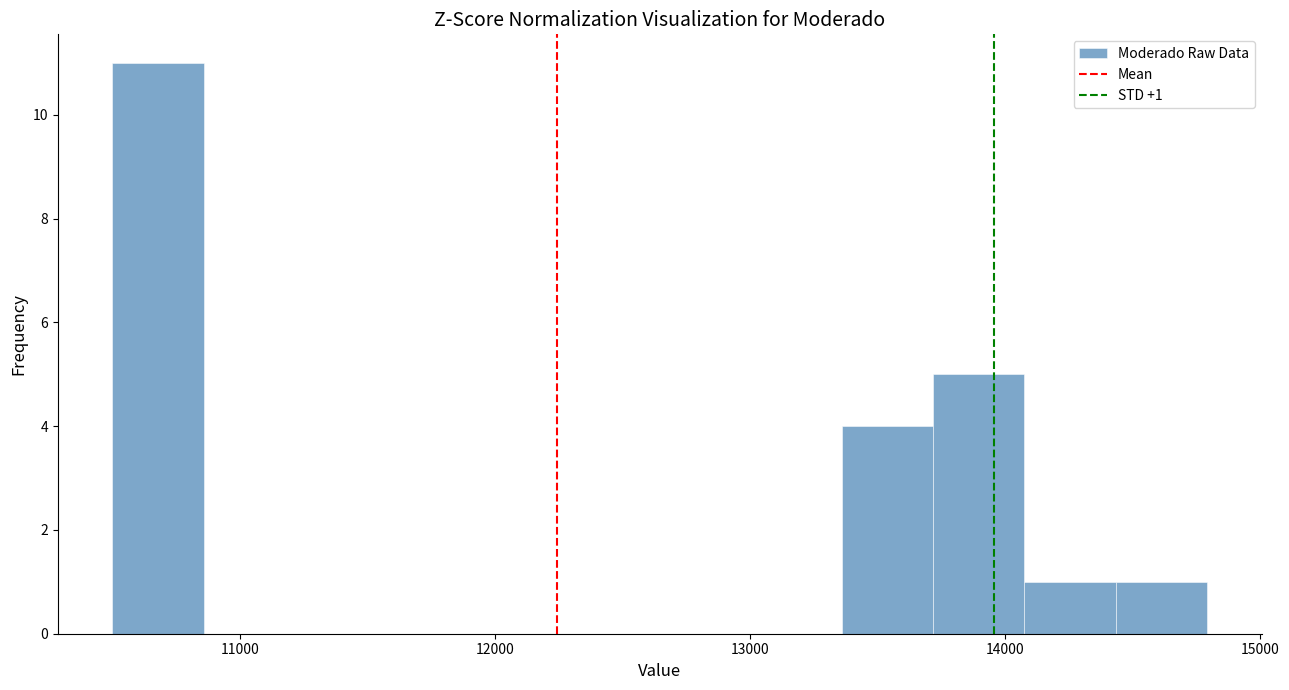

Read against the x-axis, roughly where is the centre of the tallest bar?

10700